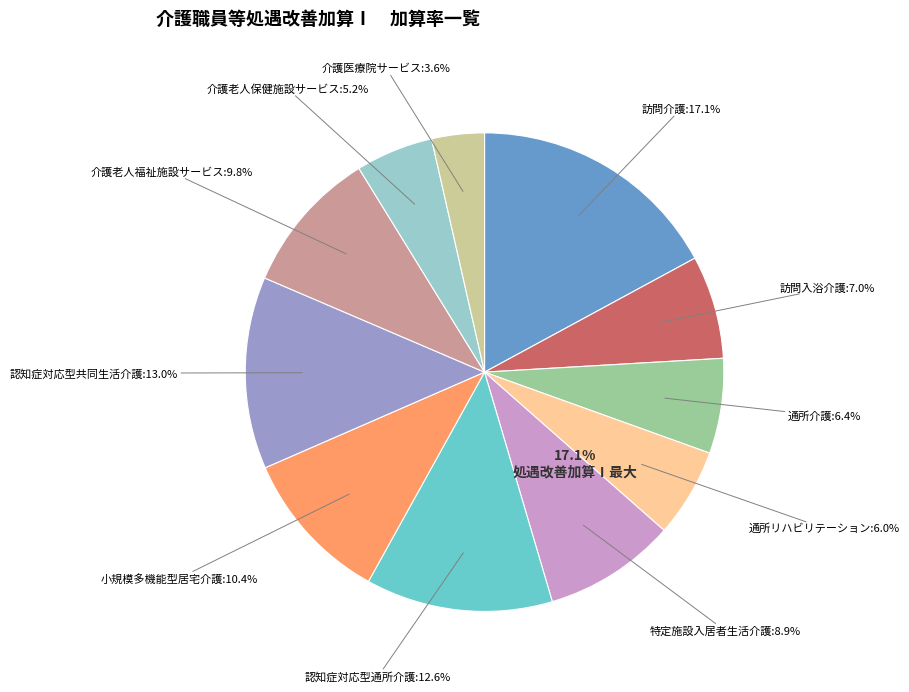

What is the total percentage of 訪問入浴介護 and 小規模多機能型居宅介護?

17.4%